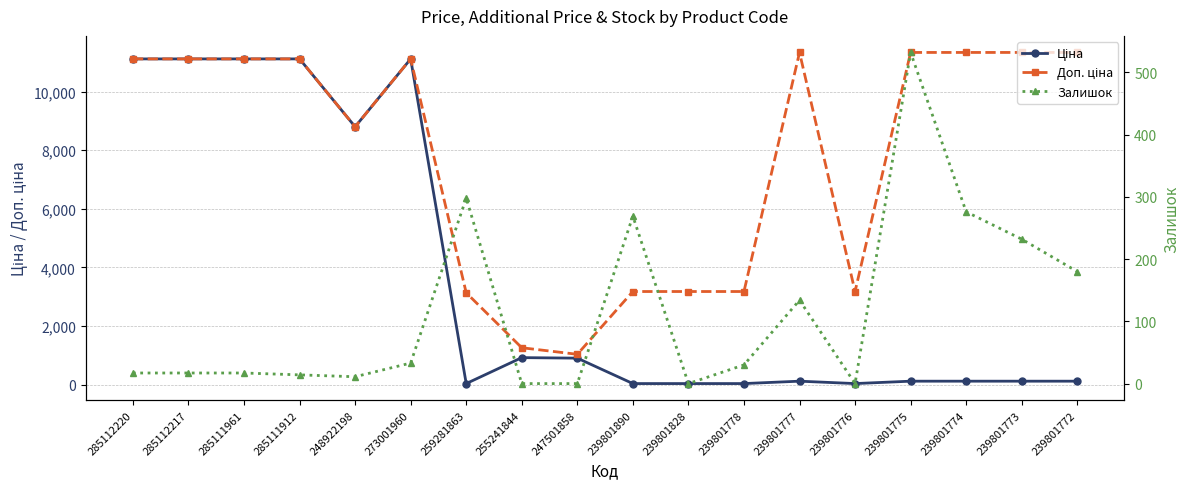

List the series in order of their peak value, lowest first.

Залишок, Ціна, Доп. ціна